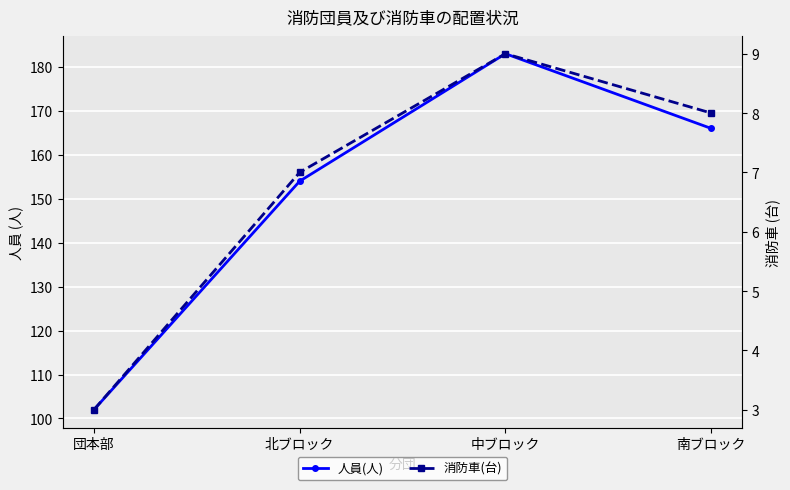

What is the difference between the 人員(人) values at 北ブロック and 南ブロック?

12